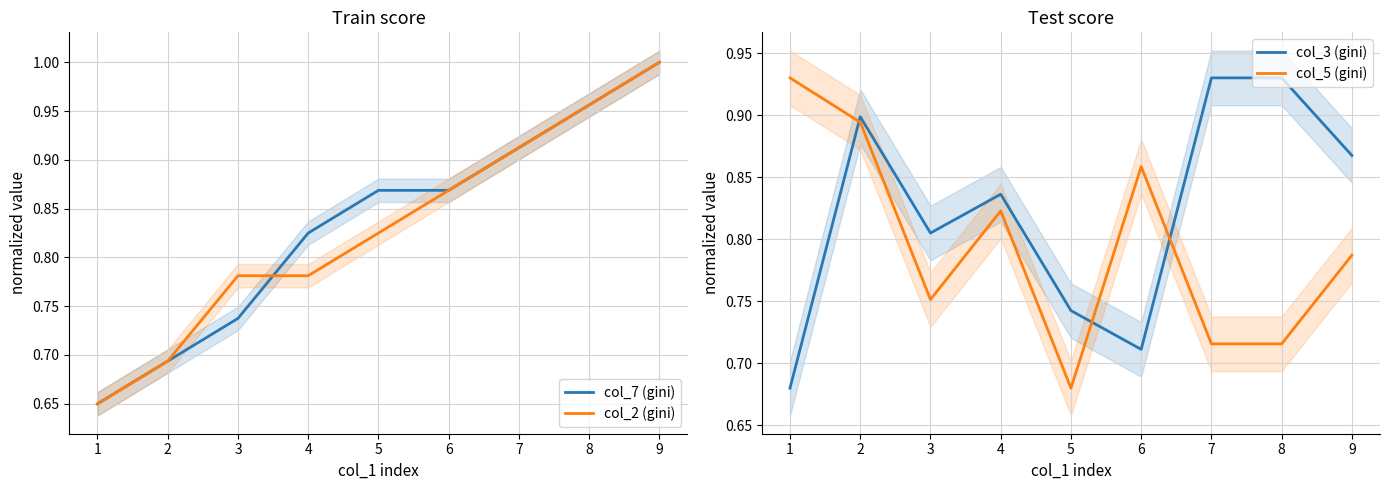

Where is the first local maximum for col_3 (gini)?

2